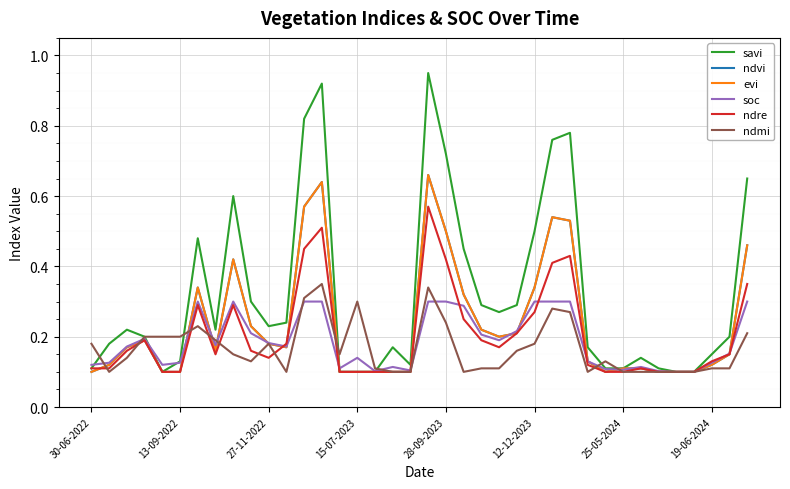

Does the chart have visible grid lines?

Yes